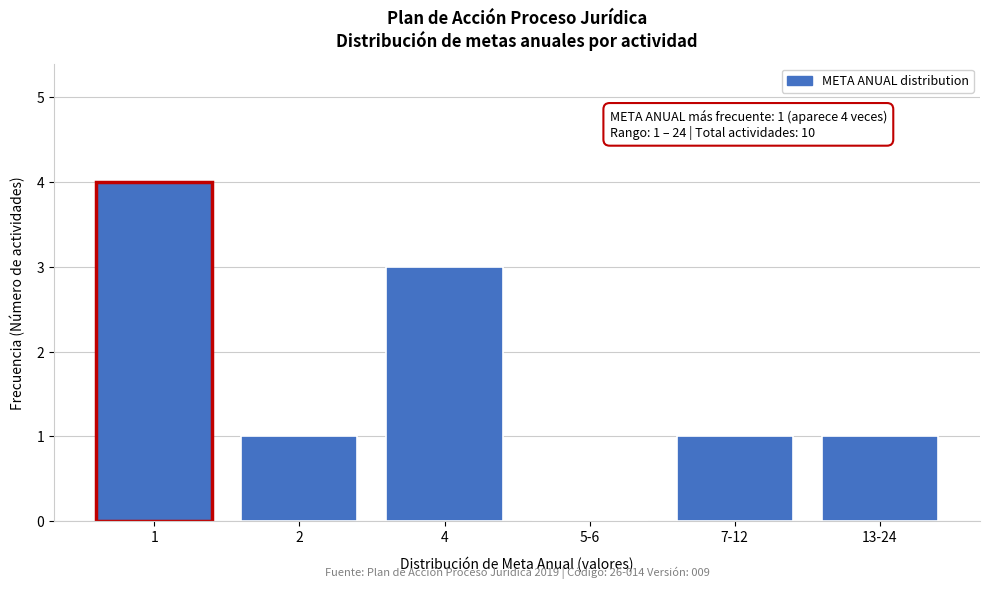

Reading left to right, list all the values displayed in this chart.

1=4	2=1	4=3	5-6=0	7-12=1	13-24=1